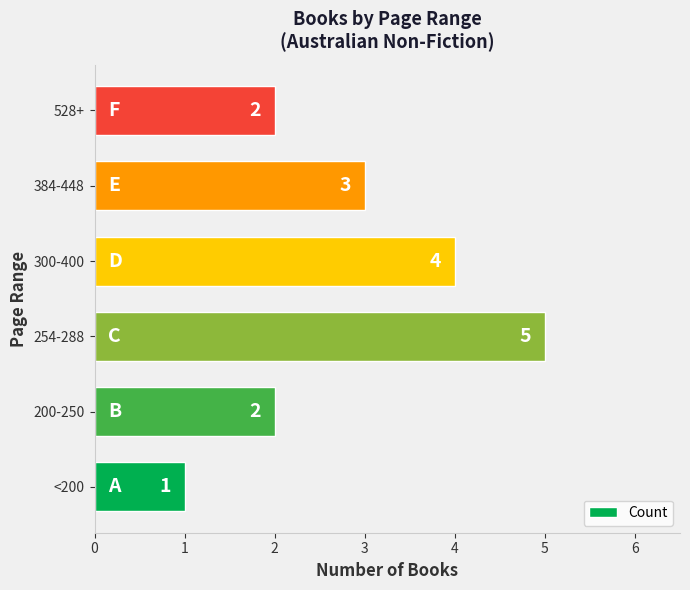

Is it true that the value at 528+ is 2?

True